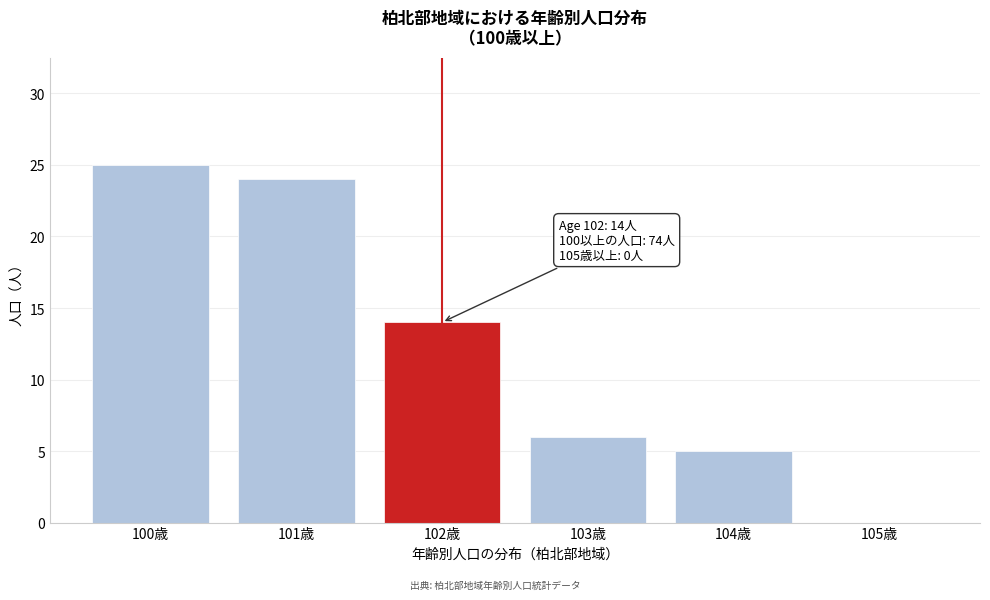

Reading left to right, extract all data points from this chart.

100歳=25	101歳=24	102歳=14	103歳=6	104歳=5	105歳=0